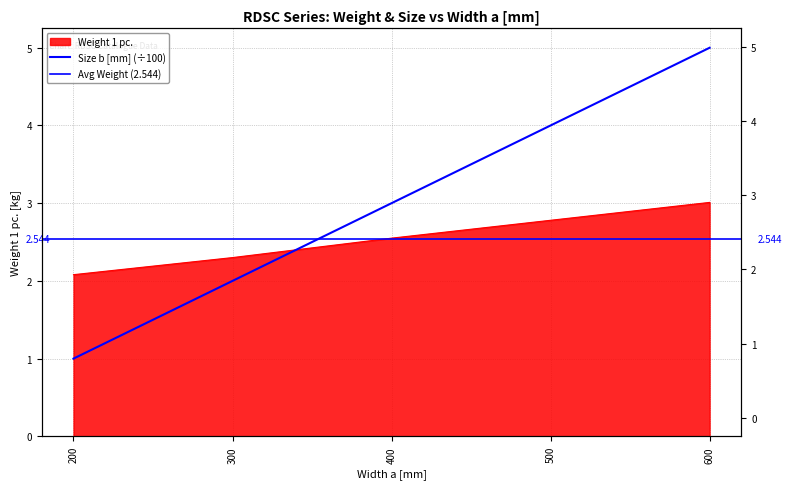

At how many categories does at least one series exceed 2?

5